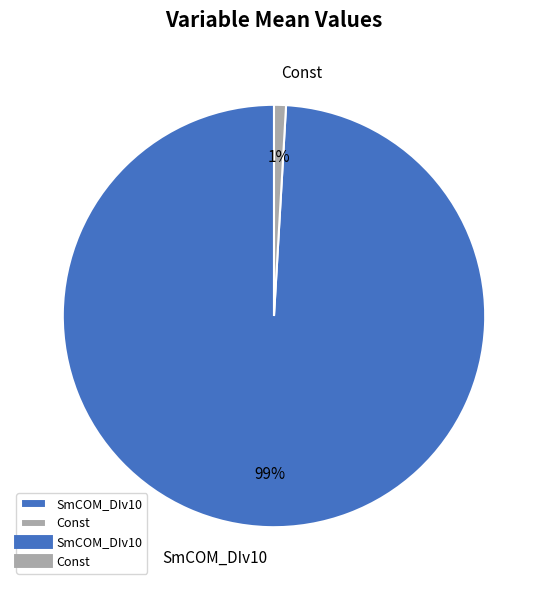

Combined, do SmCOM_DIv10 and Const account for over 50%?

Yes